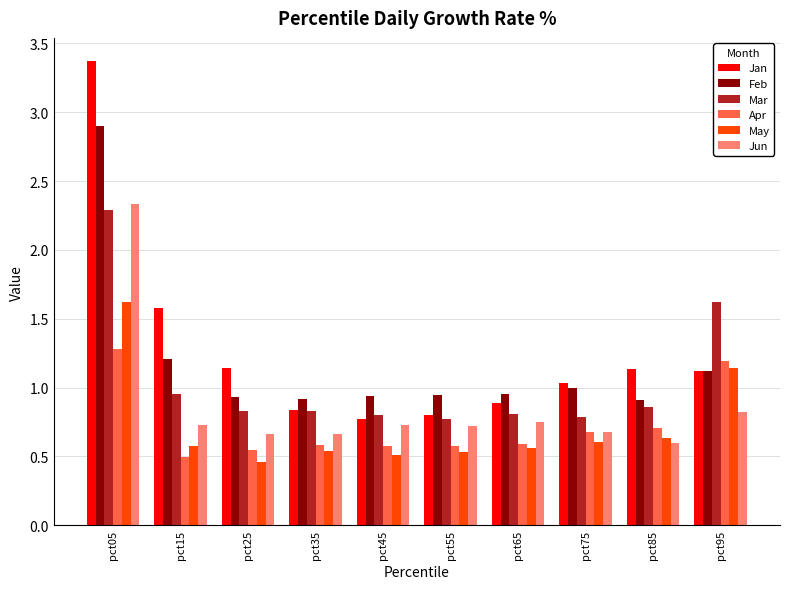

At which category is the sum across all series the highest?

pct05